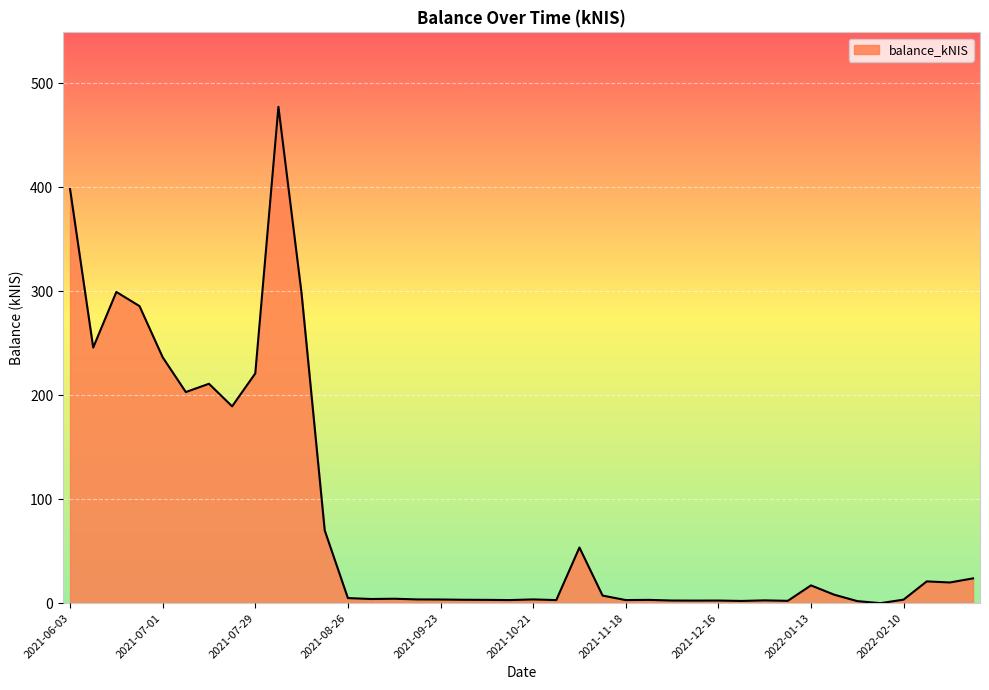

What is the maximum value shown in the chart?

477.1